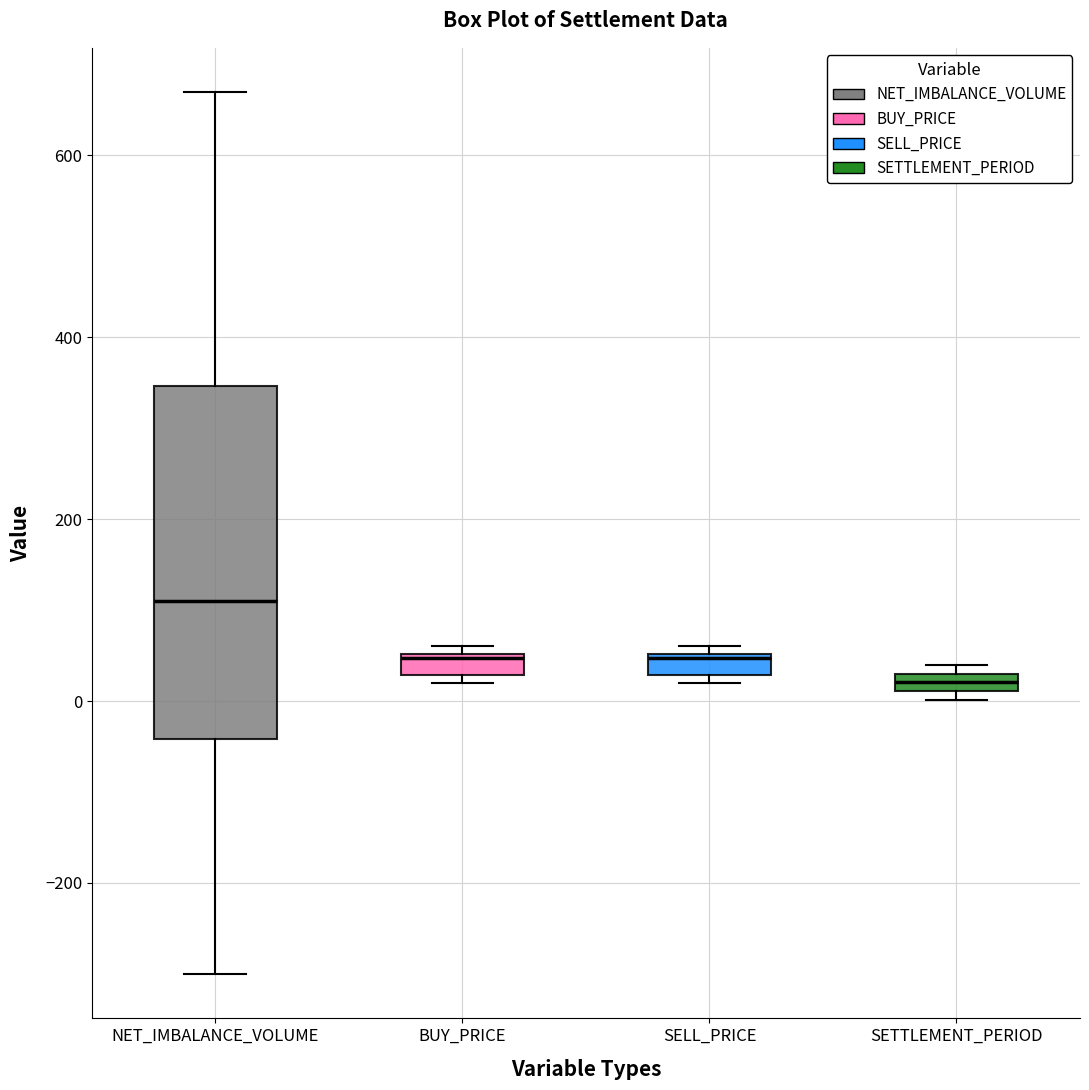

Which box has the lowest median line?

SETTLEMENT_PERIOD